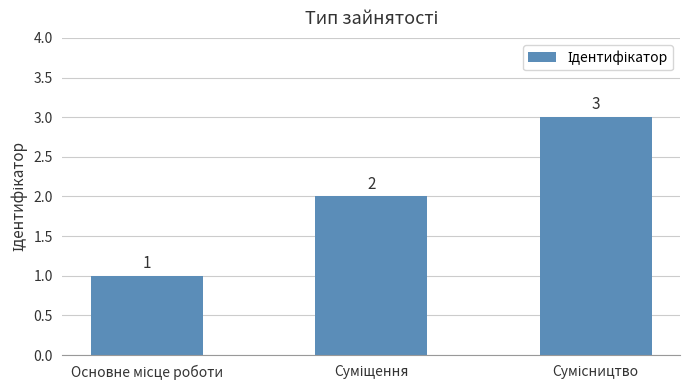

Are the bars grouped side by side (vs. stacked)?

No